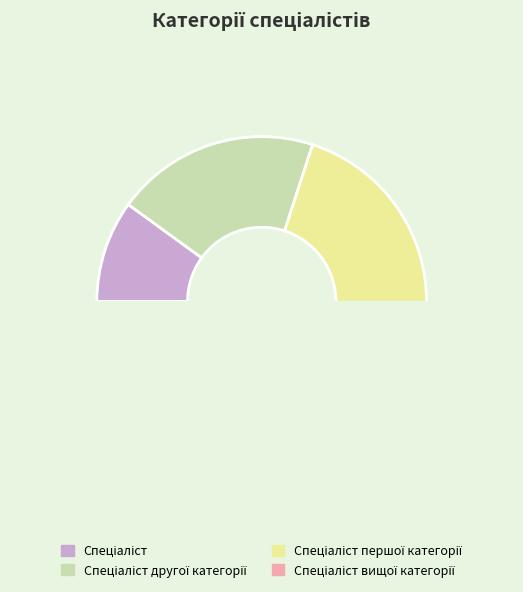

Is Спеціаліст першої категорії the majority of the pie?

No